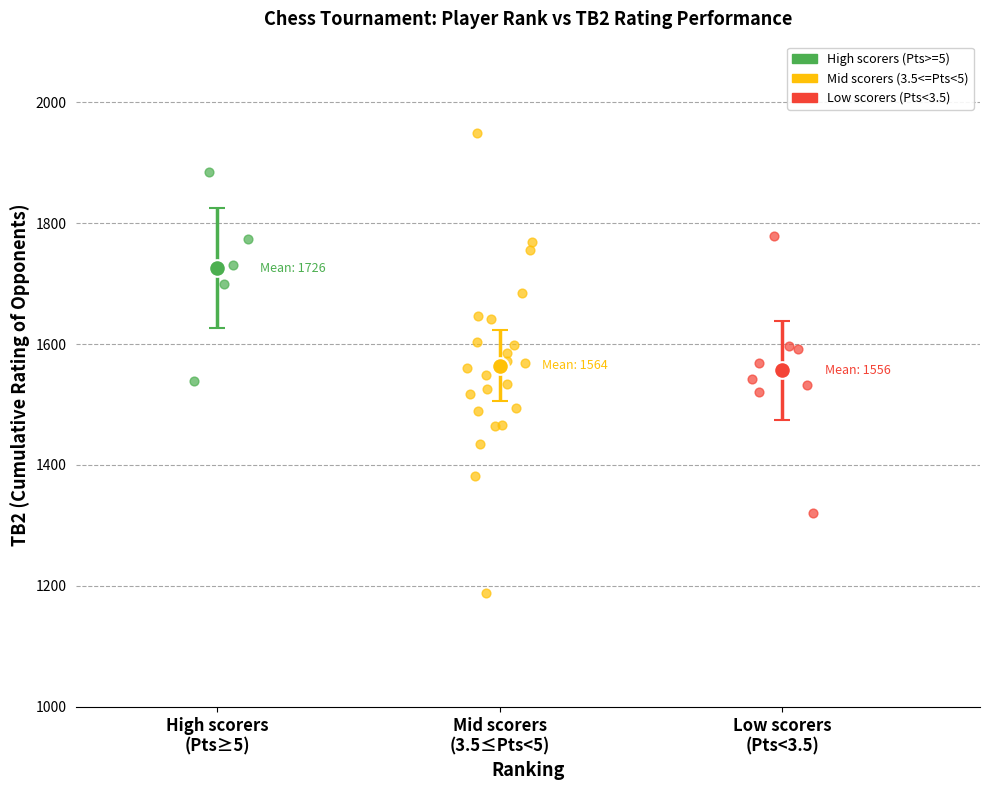

What are all the series names shown in the legend?

High scorers (Pts>=5), Mid scorers (3.5<=Pts<5), Low scorers (Pts<3.5)